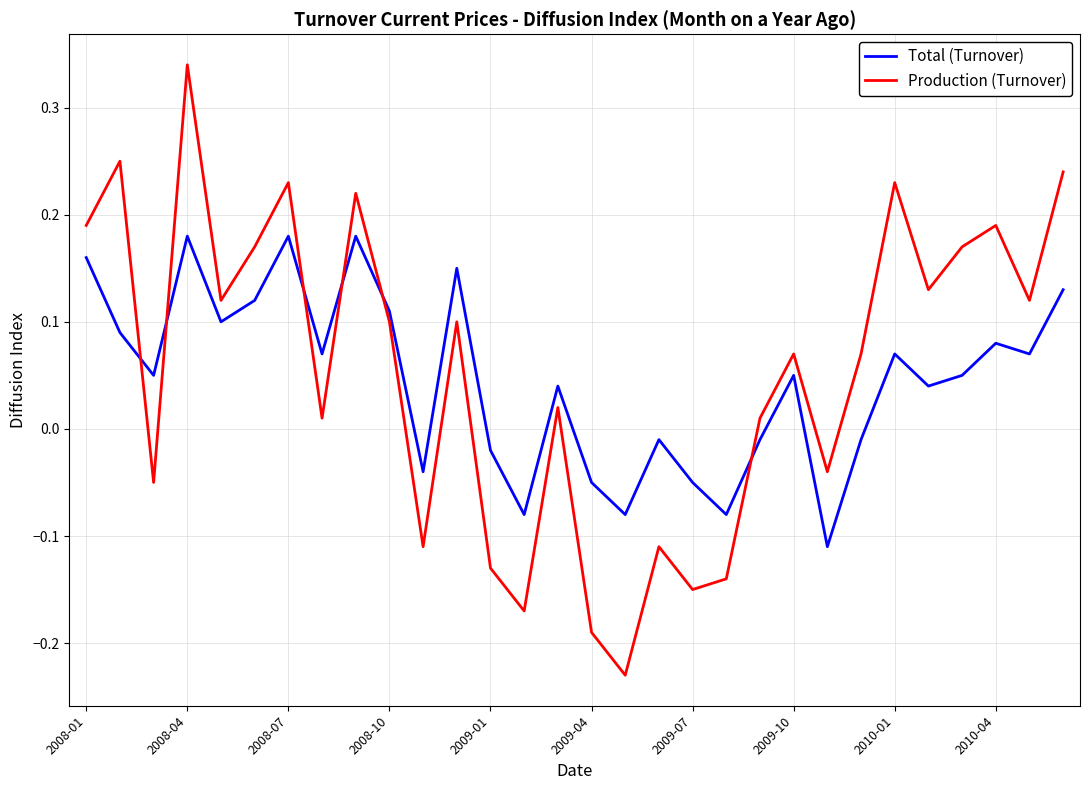

True or false: Total (Turnover) and Production (Turnover) intersect in this chart.

True